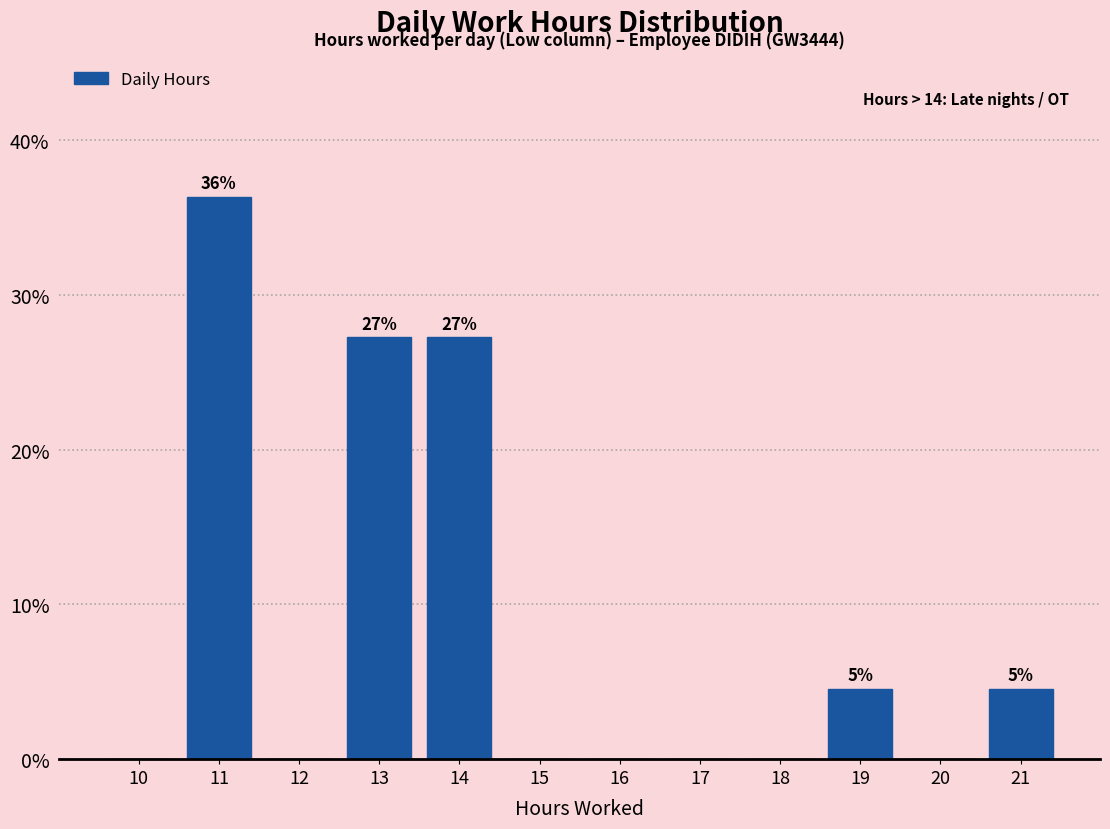

Reading left to right, what are all the values shown in this chart?

10=0.0	11=36.4	12=0.0	13=27.3	14=27.3	15=0.0	16=0.0	17=0.0	18=0.0	19=4.5	20=0.0	21=4.5